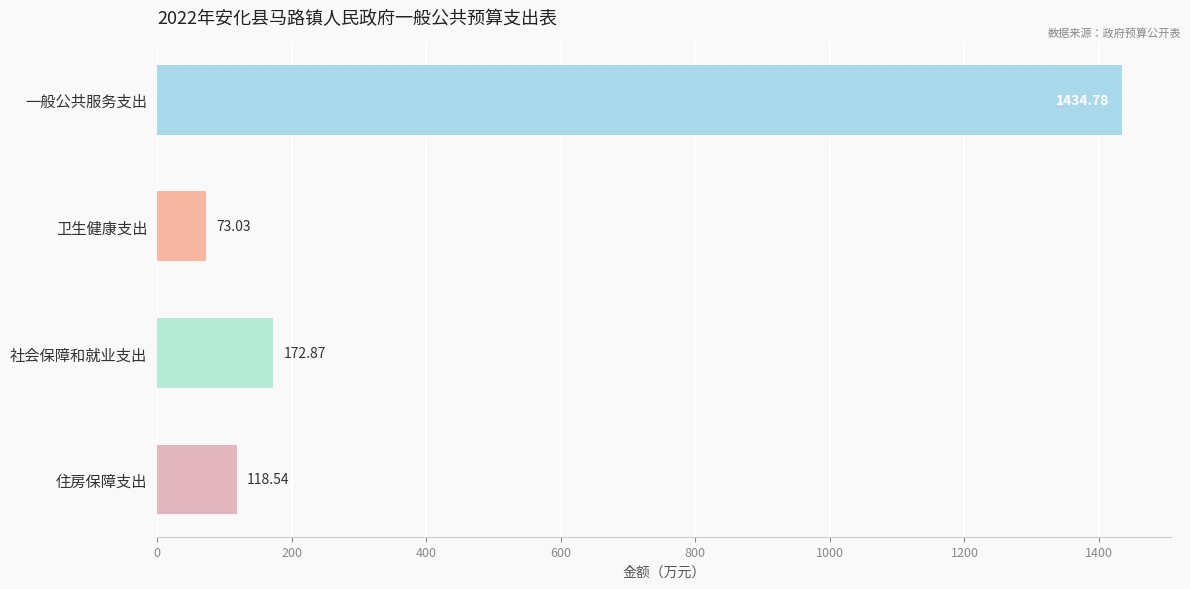

Approximately how many times larger is the value at 一般公共服务支出 compared to 住房保障支出?

12.1